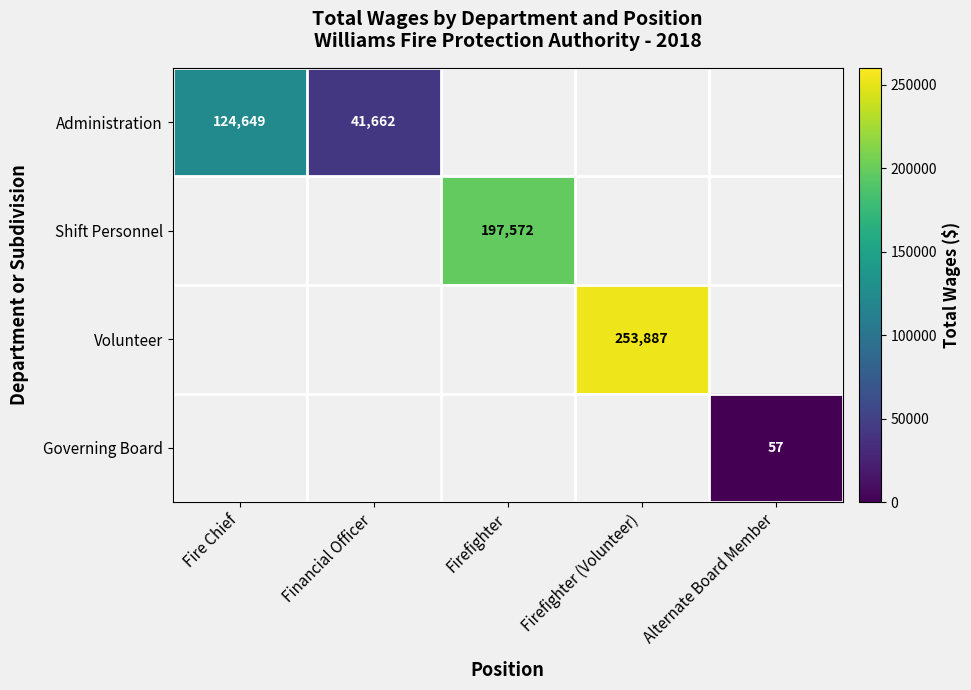

How many series are shown in this chart?

4